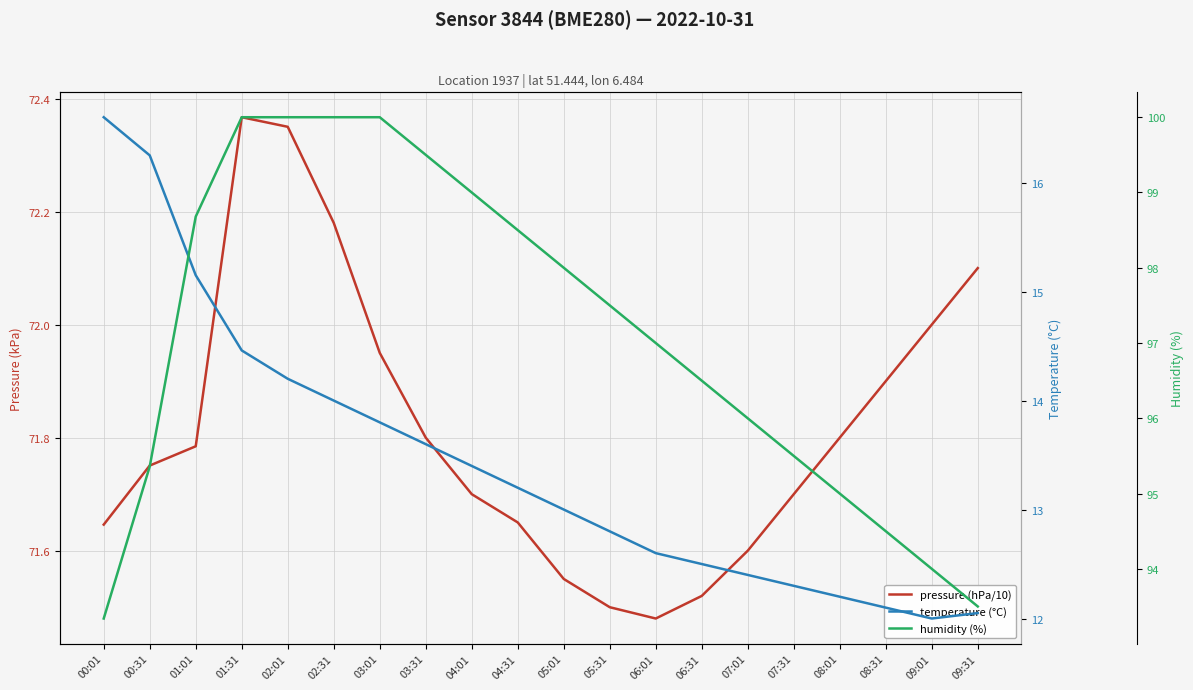

What is the label of the 6th point from the right?

07:01